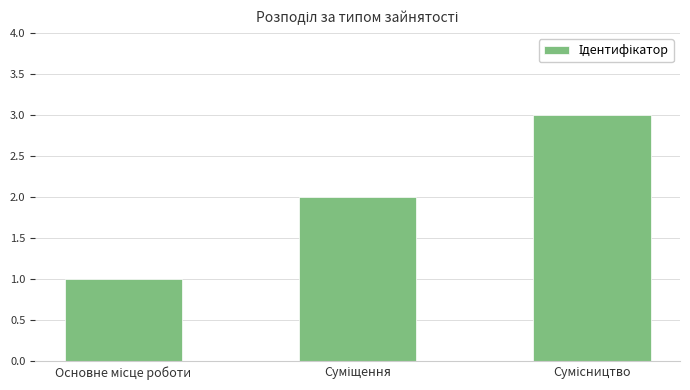

What is the greatest value displayed?

3